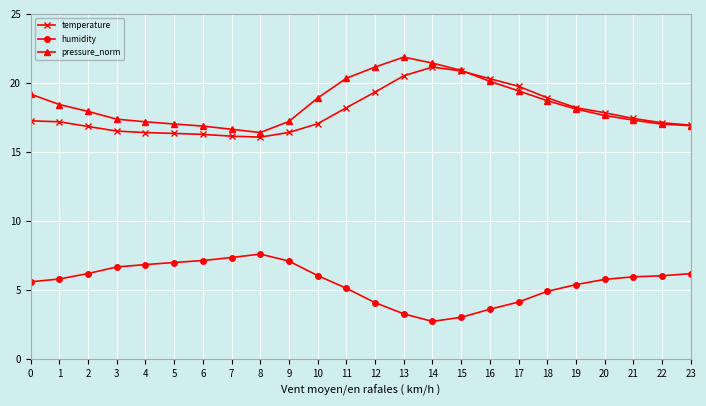

What is the difference between the maximum and second lowest values in the pressure_norm series?

5.2